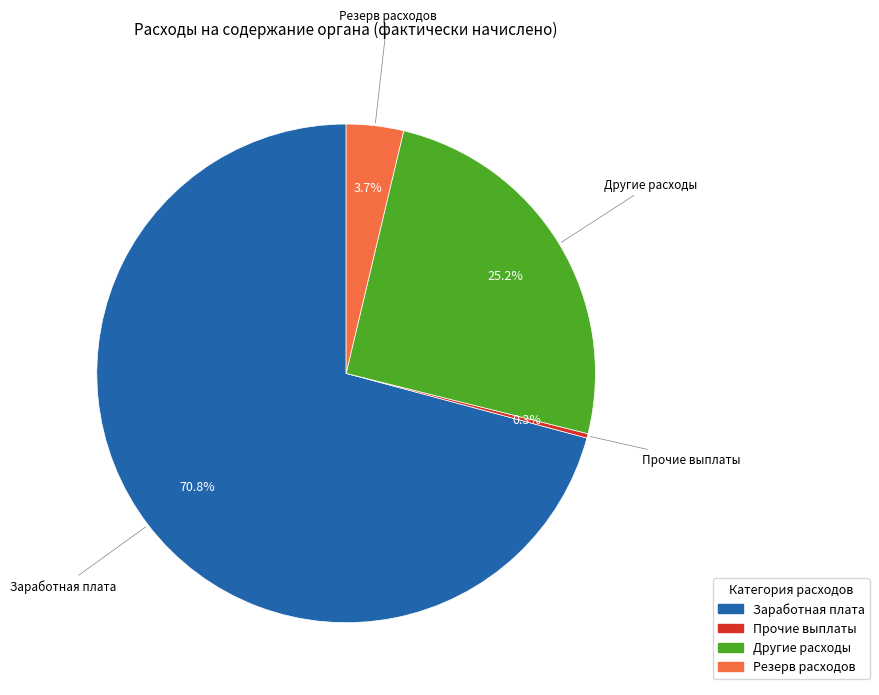

Does any single category account for the majority?

Yes